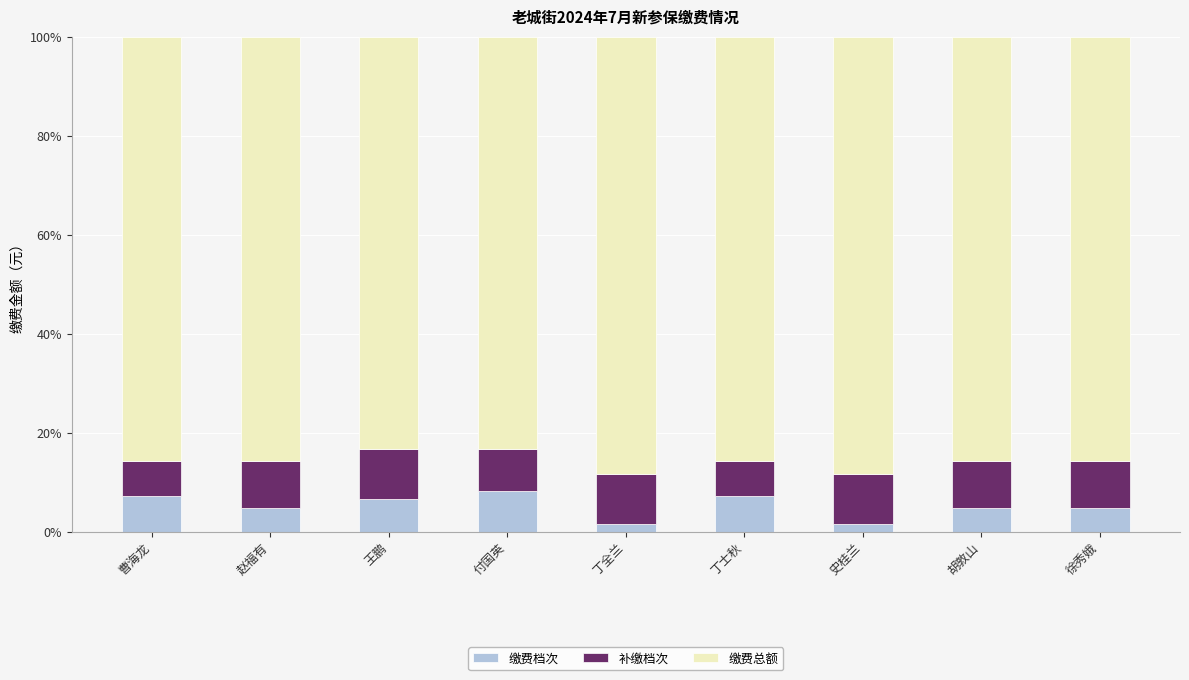

What is the approximate value of 缴费档次 at 赵福有?

4.8